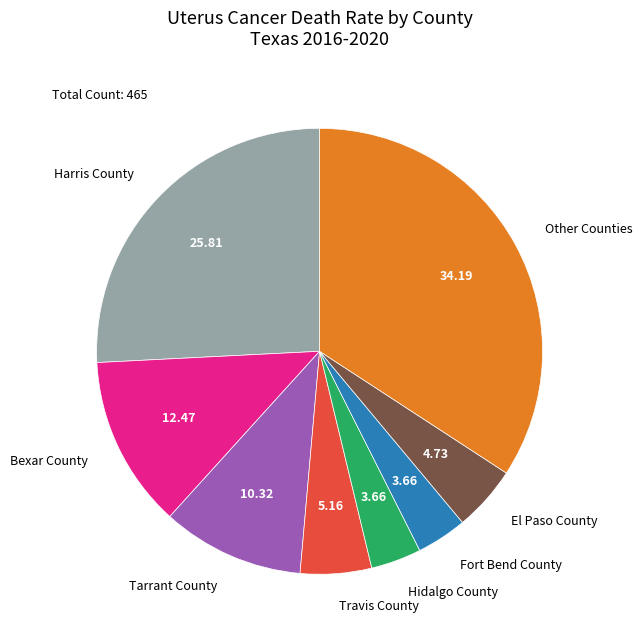

Combined, do Travis County and Fort Bend County account for over 50%?

No